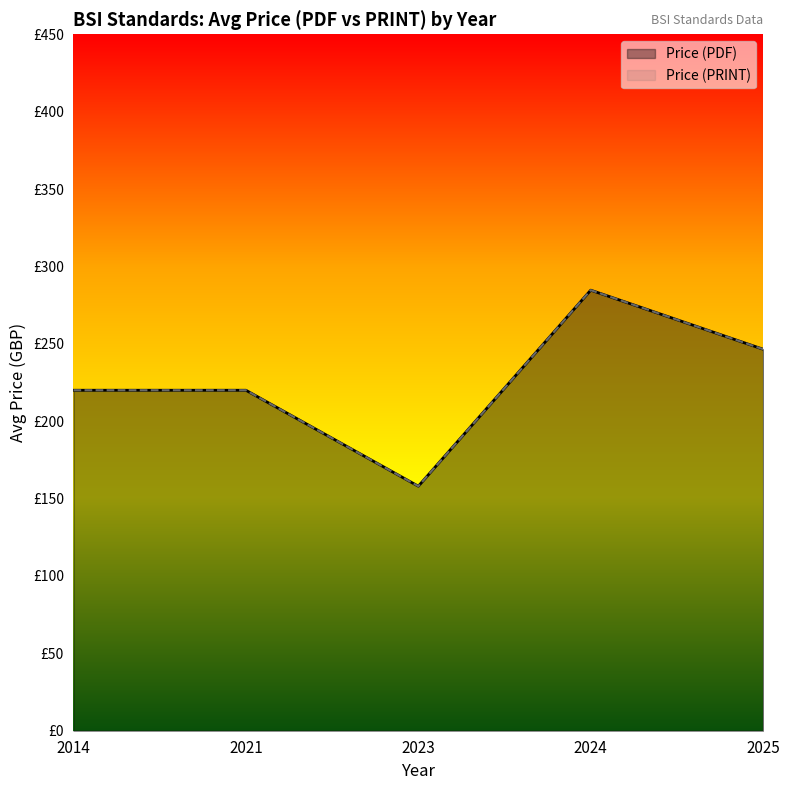

Is the value of Price (PDF) at 2025 greater than the value of Price (PRINT) at 2025?

No